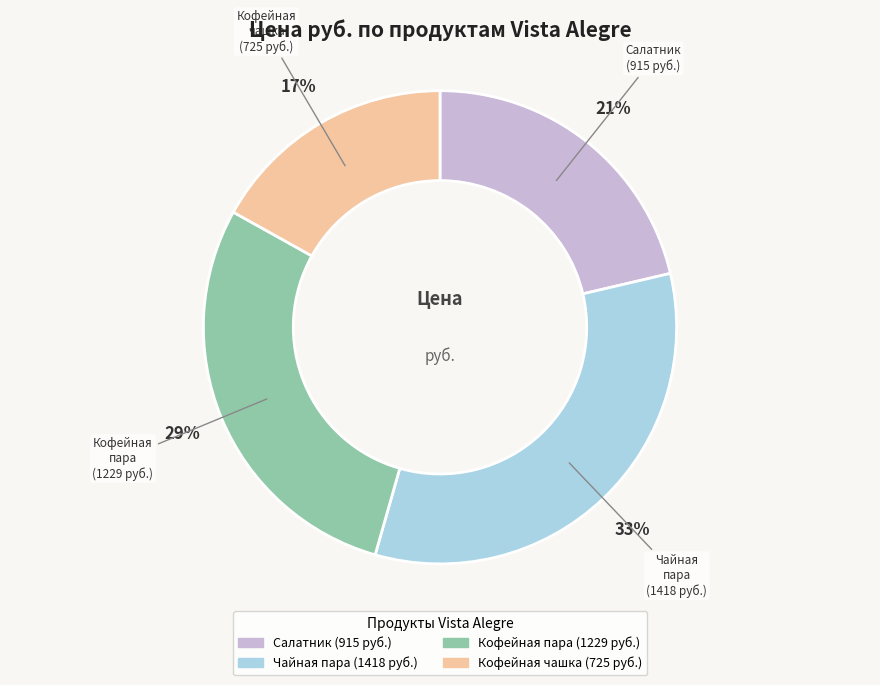

Count the number of slices in the pie.

4